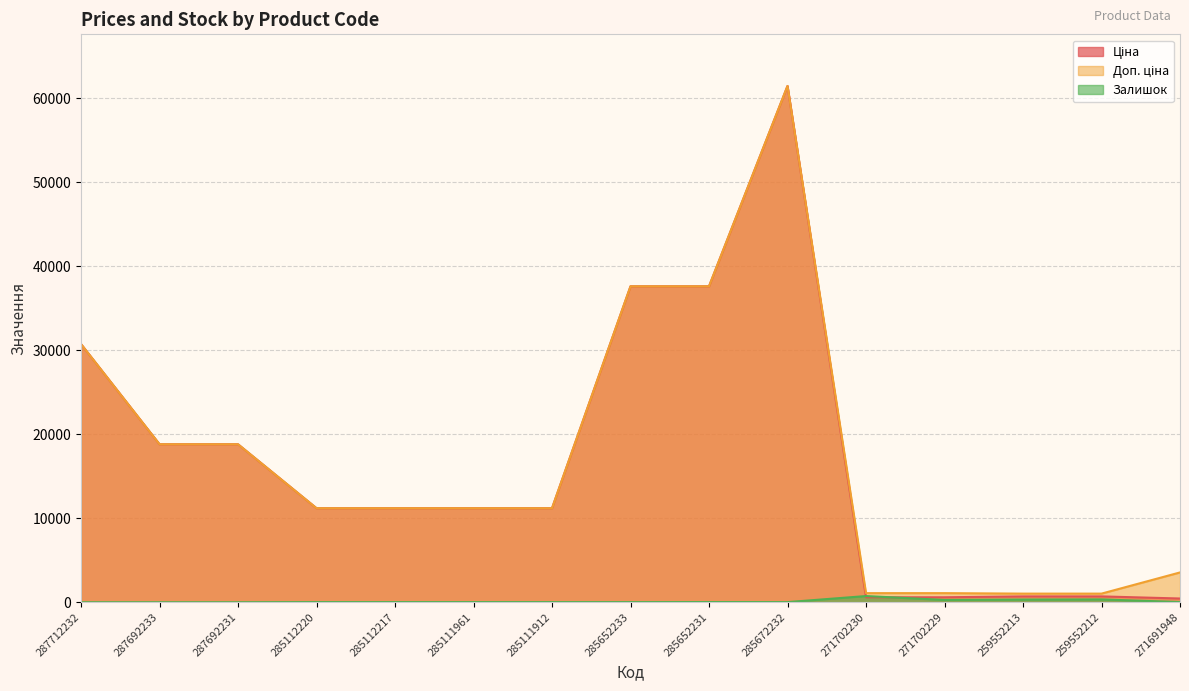

At which category is the sum across all series the highest?

285672232